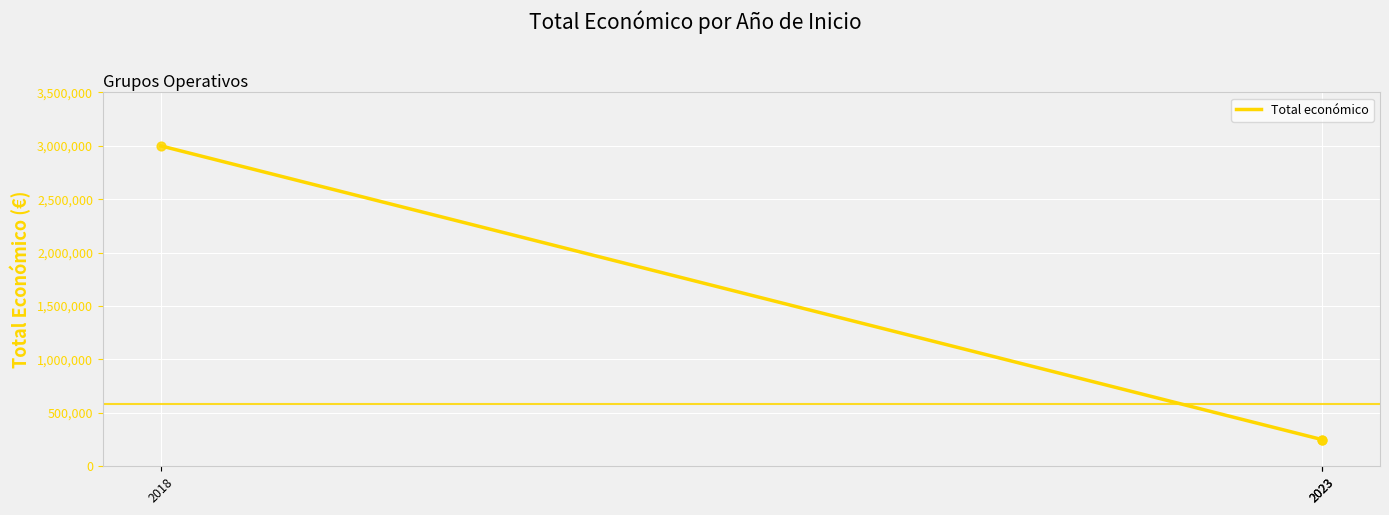

Between 2023 and 2023, which is larger?

2023